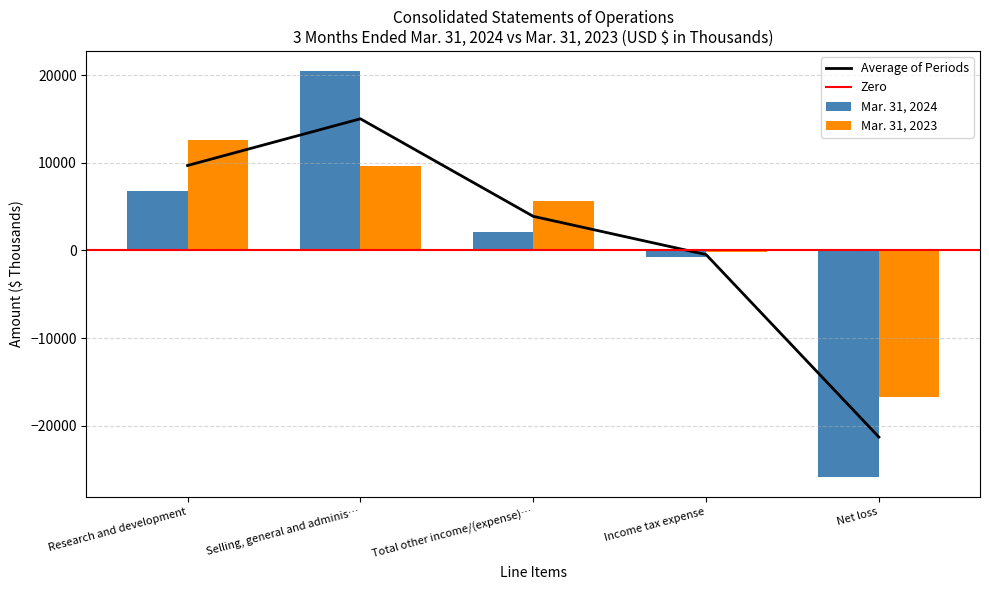

What is the lowest value of the Mar. 31, 2023 series?

-16743